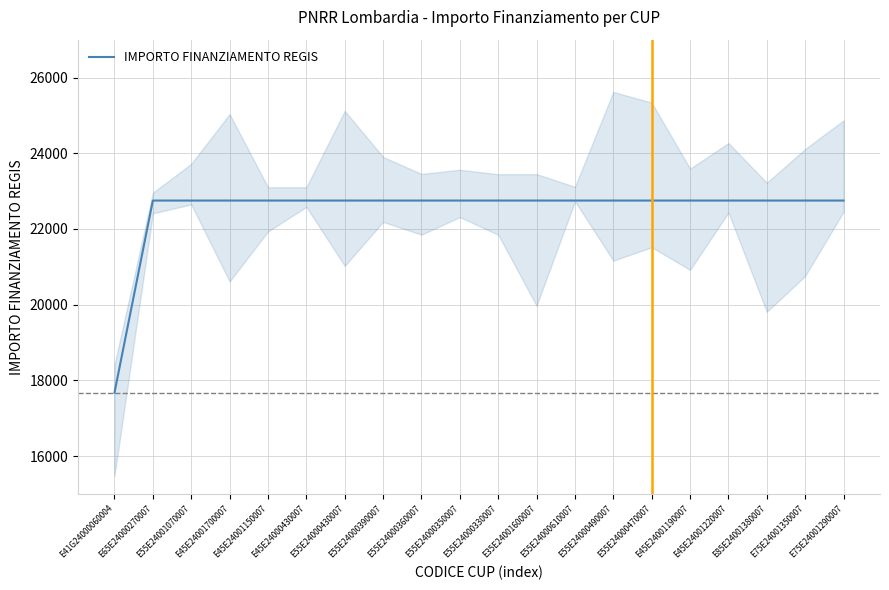

The value at E45E24001150007 is 11186.7. True or false?

False